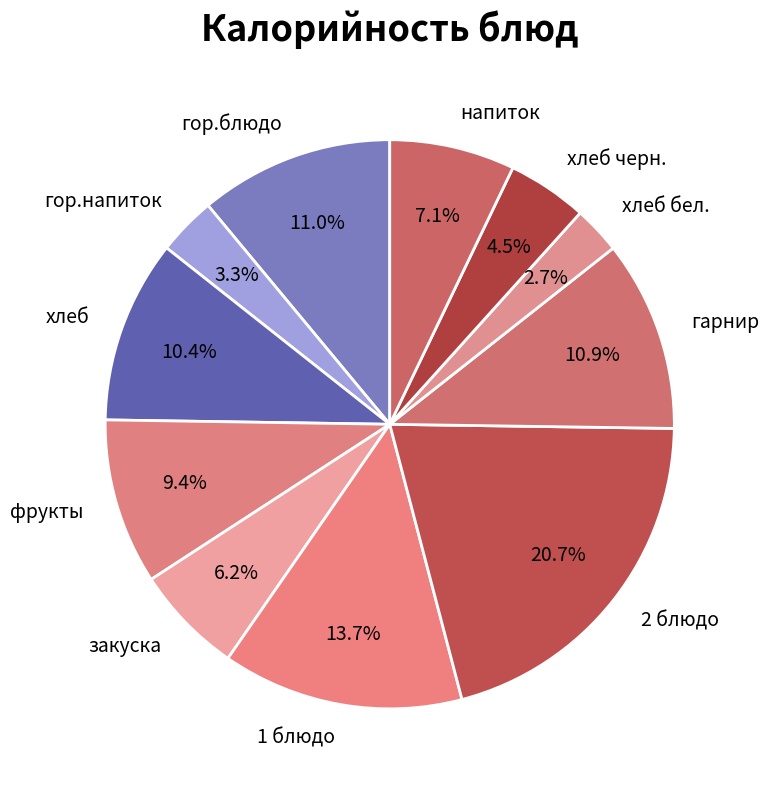

True or false: гор.блюдо accounts for 11% of the total.

True